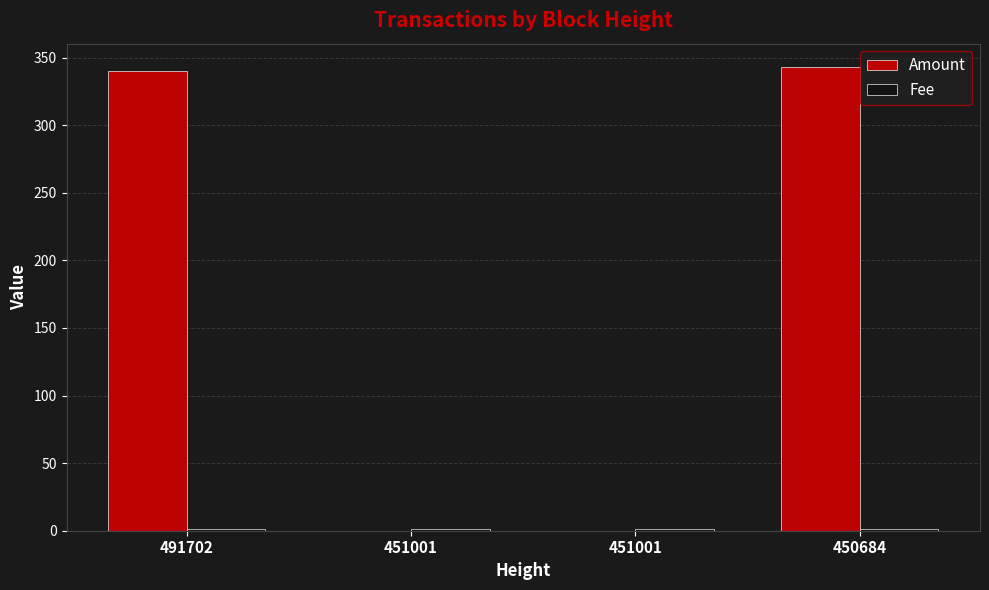

How many values in the Amount series exceed 340?

2